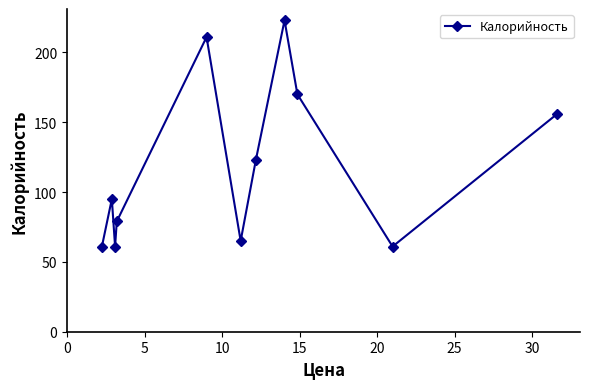

What is the greatest value displayed?

223